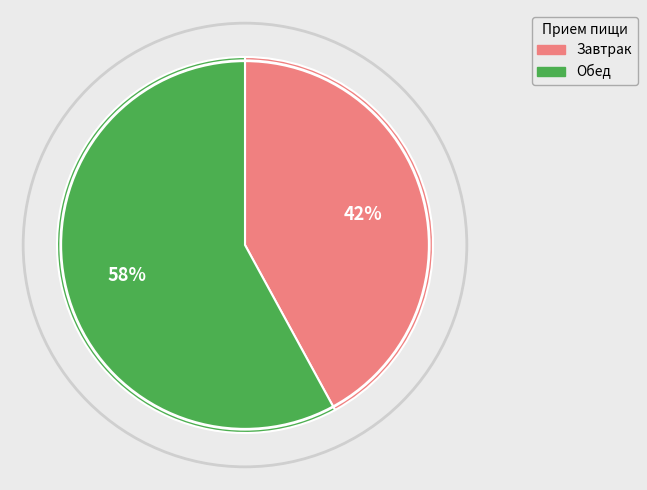

Does any single category account for the majority?

Yes